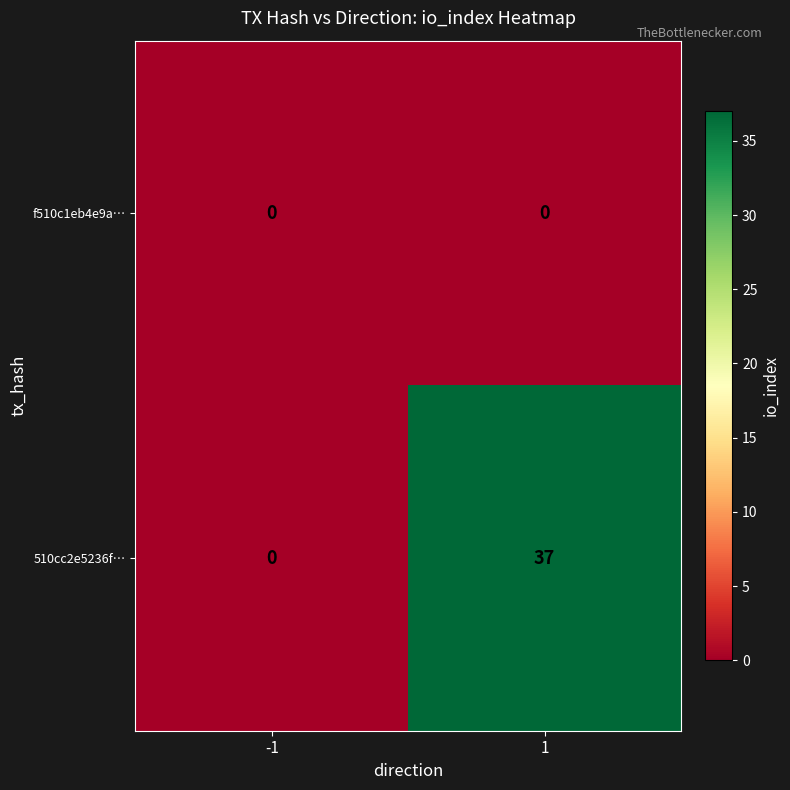

Reading left to right, extract all data points from this chart.

f510c1eb4e9a…: -1=0	1=0
510cc2e5236f…: -1=0	1=37